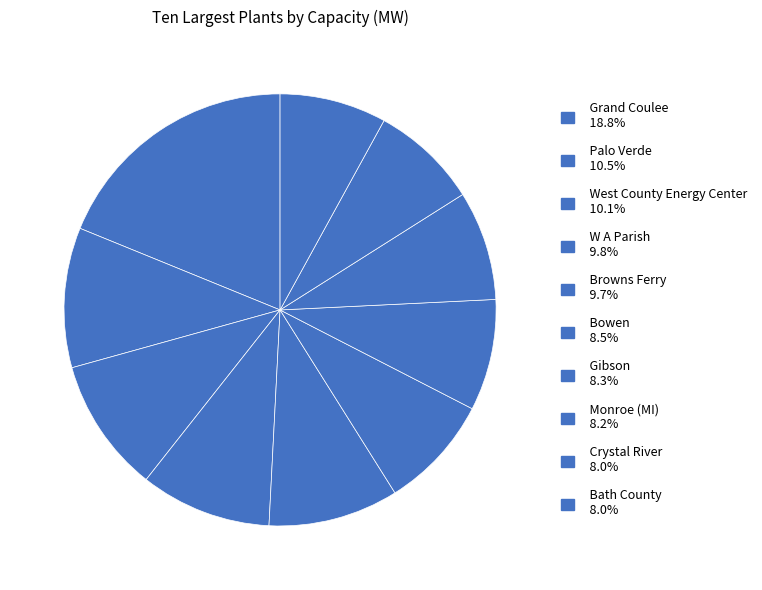

To the nearest percent, what percentage of the pie is Gibson?

8%